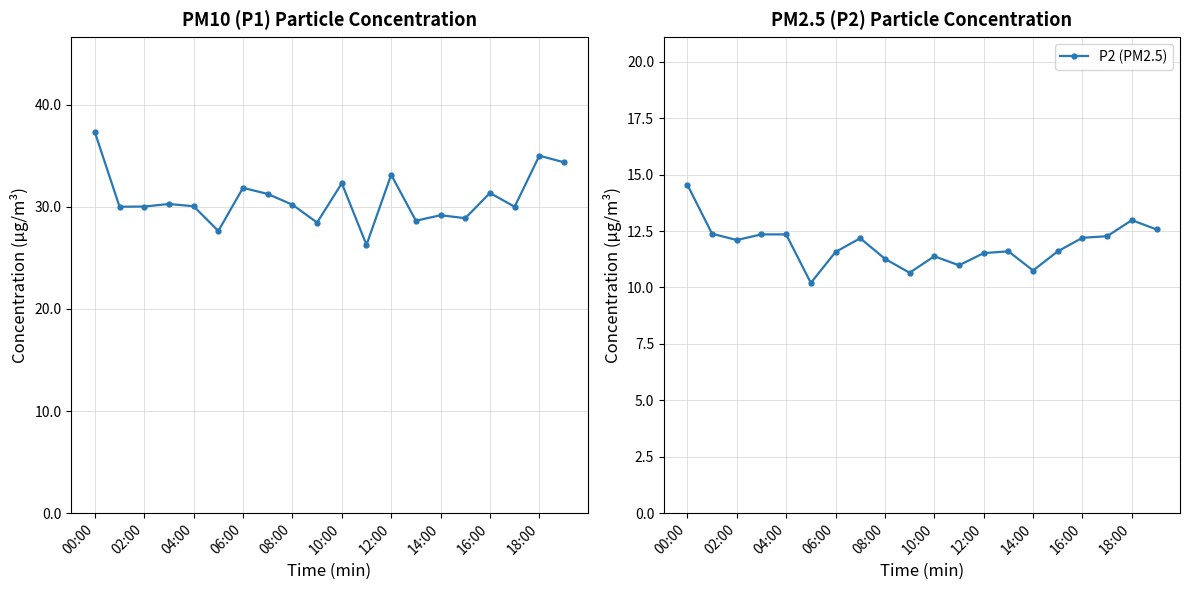

Rank the series by their maximum value, from highest to lowest.

P1 (PM10), P2 (PM2.5)